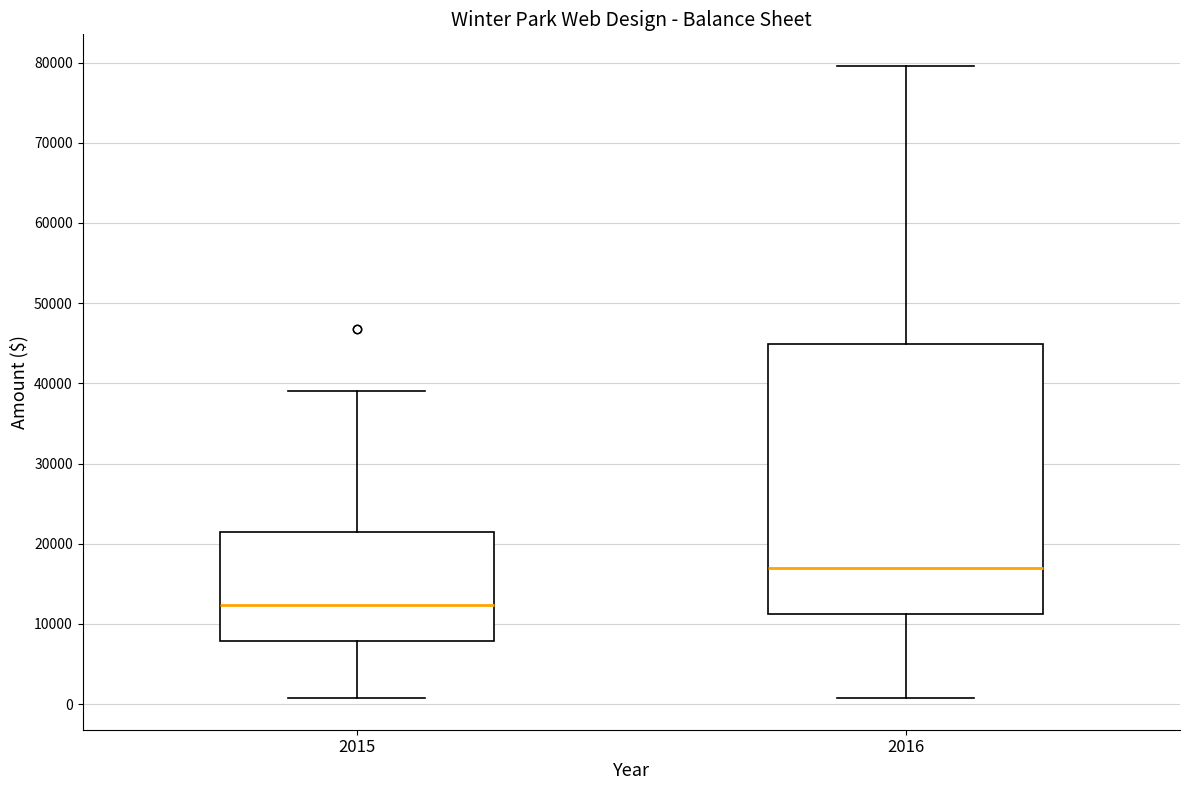

Reading left to right, transcribe this box plot: for each box, give where its median line is, the range the box spans, and where its two whiskers end, as read against the y-axis. The values are not printed on the chart, so give them approximately, as read against the axis.

2015: median 12000, box 8000 to 22000, whiskers 1000 to 39000
2016: median 17000, box 11000 to 45000, whiskers 1000 to 80000